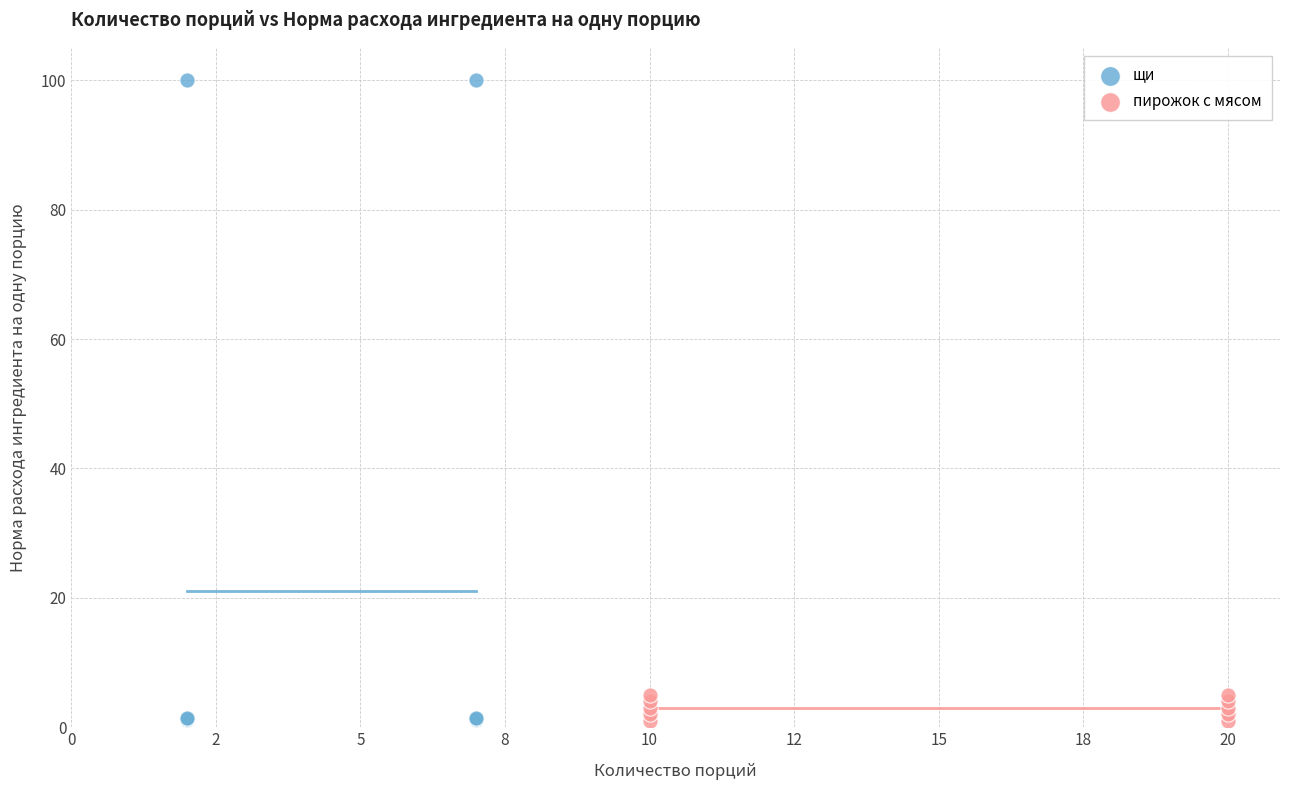

What are all the series names shown in the legend?

щи, пирожок с мясом